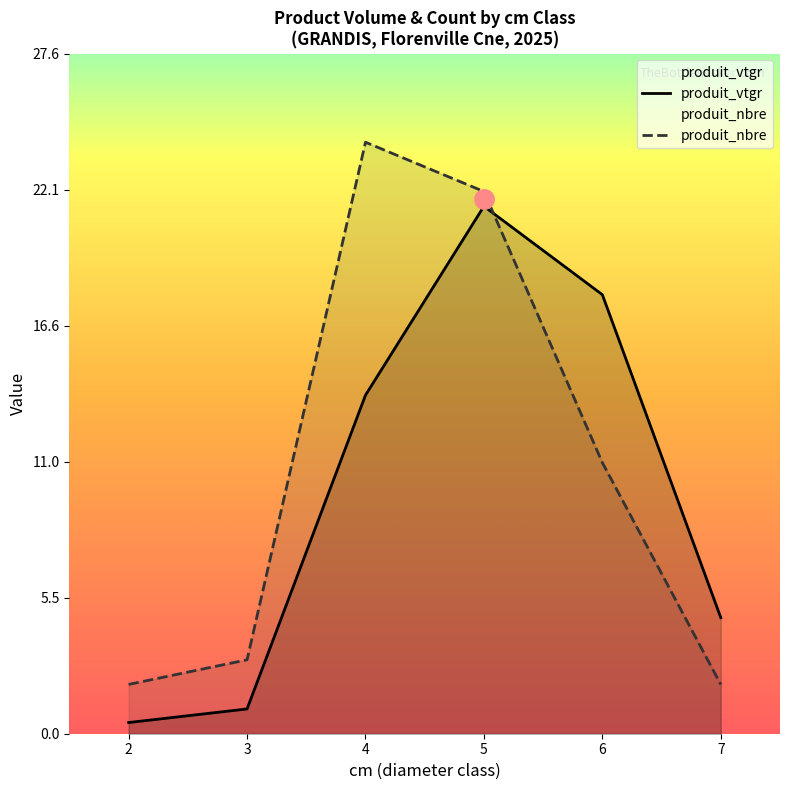

Reading right to left, extract all data points from this chart.

produit_vtgr: 4.7	17.8	21.4	13.7	1.0	0.5
produit_nbre: 2.0	11.0	22.0	24.0	3.0	2.0